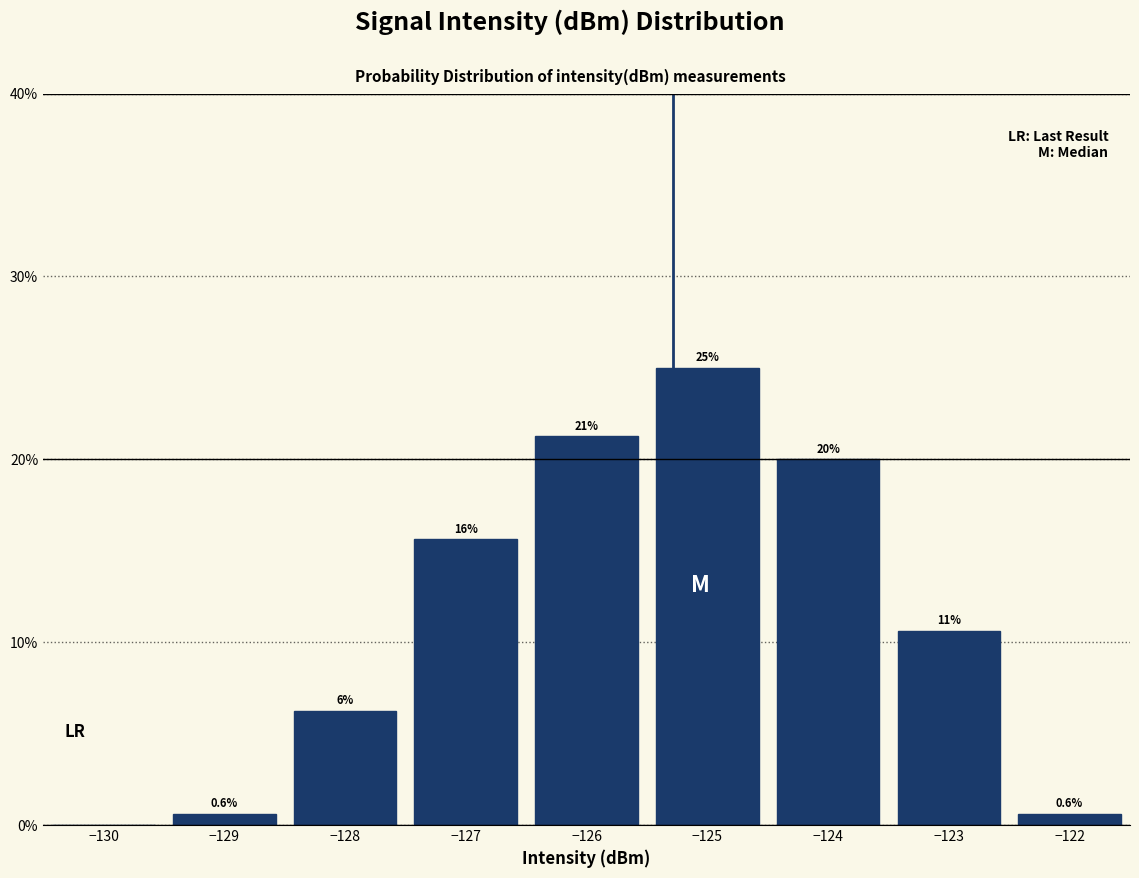

Which range on the x-axis has the tallest bar?

-125.5 to -124.5